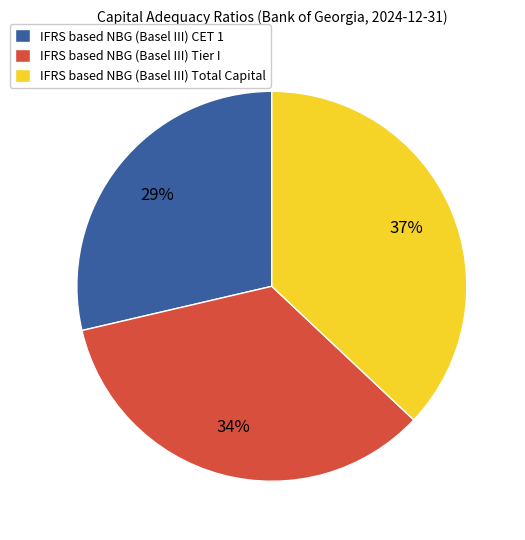

The IFRS based NBG (Basel III) Tier I slice represents 34% of the pie. True or false?

True